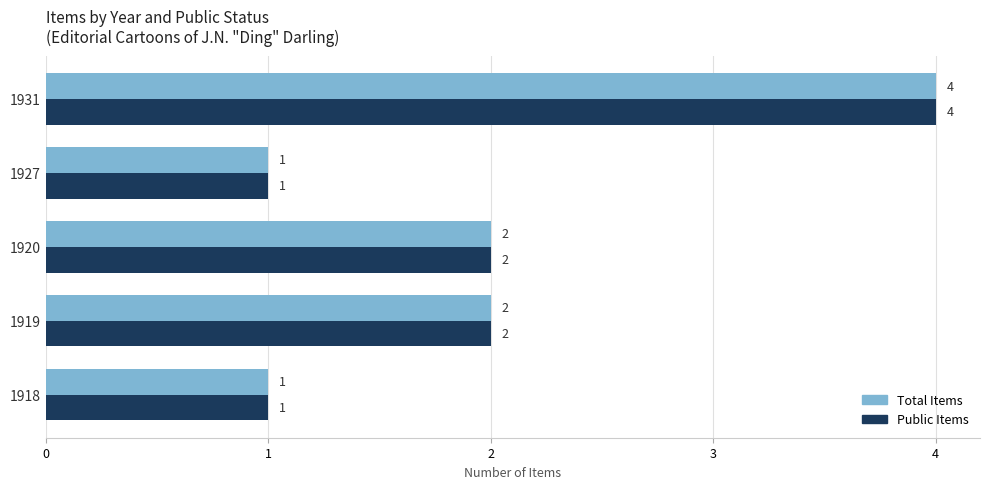

How many distinct data groups are displayed?

2